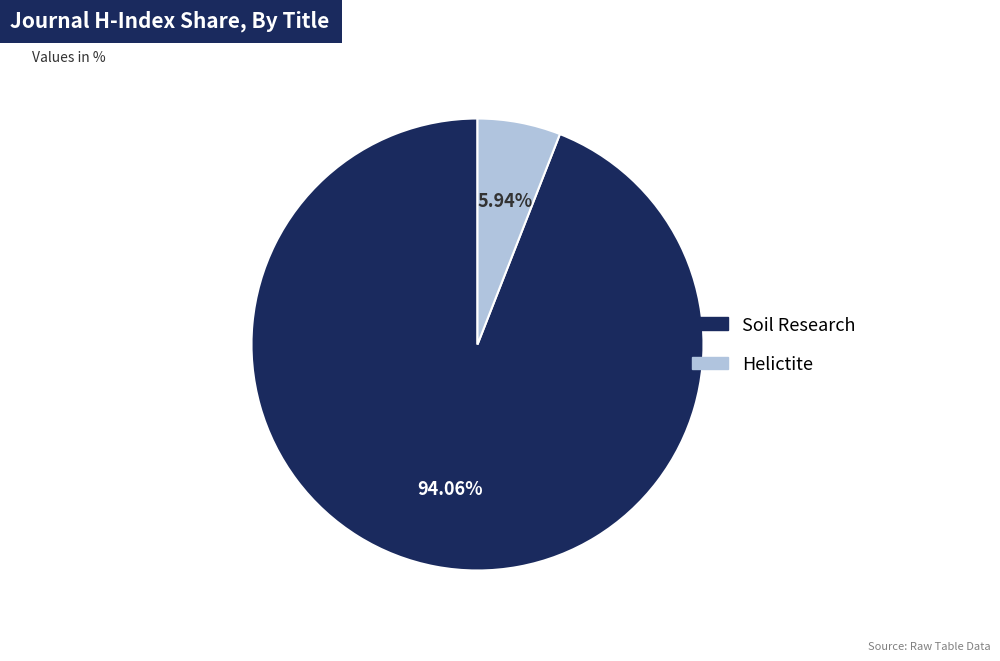

What is the smallest slice in the pie chart?

Helictite